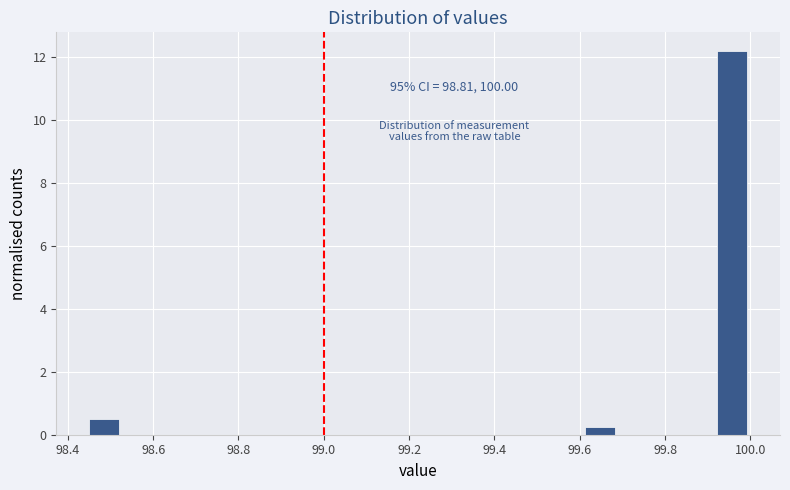

Read against the x-axis, roughly where is the centre of the tallest bar?

99.96